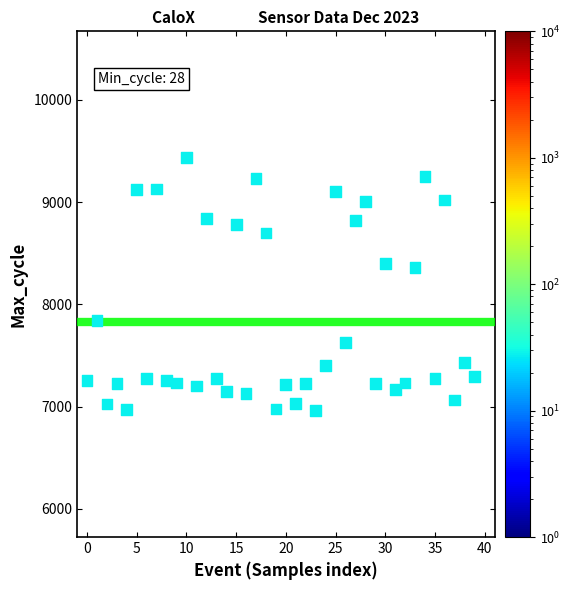

What is the range of Y values (max minus min)?

2473